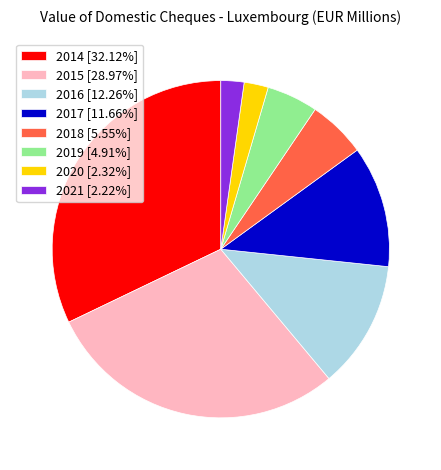

What is the ratio of the value at 2018 [5.55%] to the value at 2016 [12.26%]?

0.5